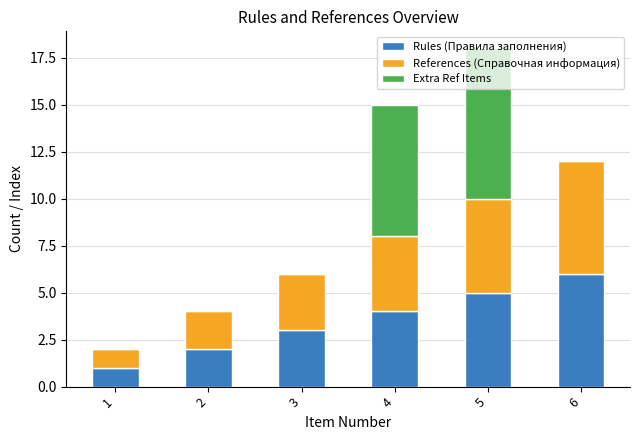

How many distinct data groups are displayed?

3